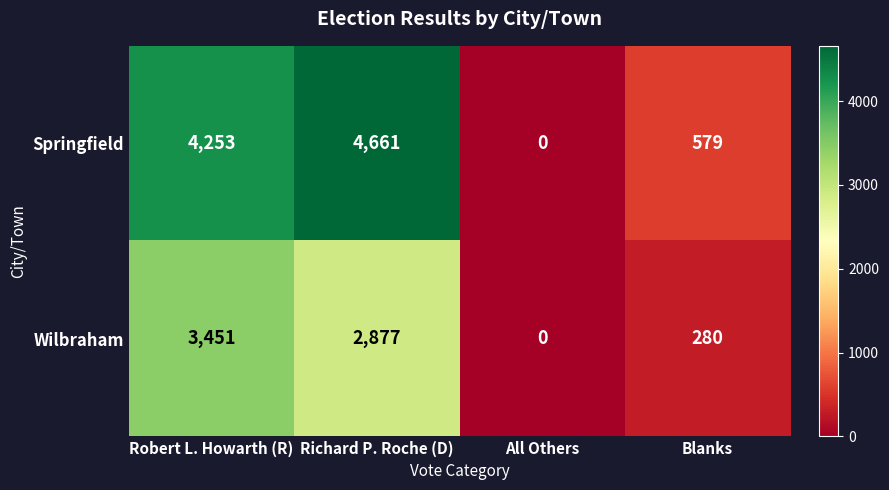

The value of Springfield at All Others is 0. True or false?

True